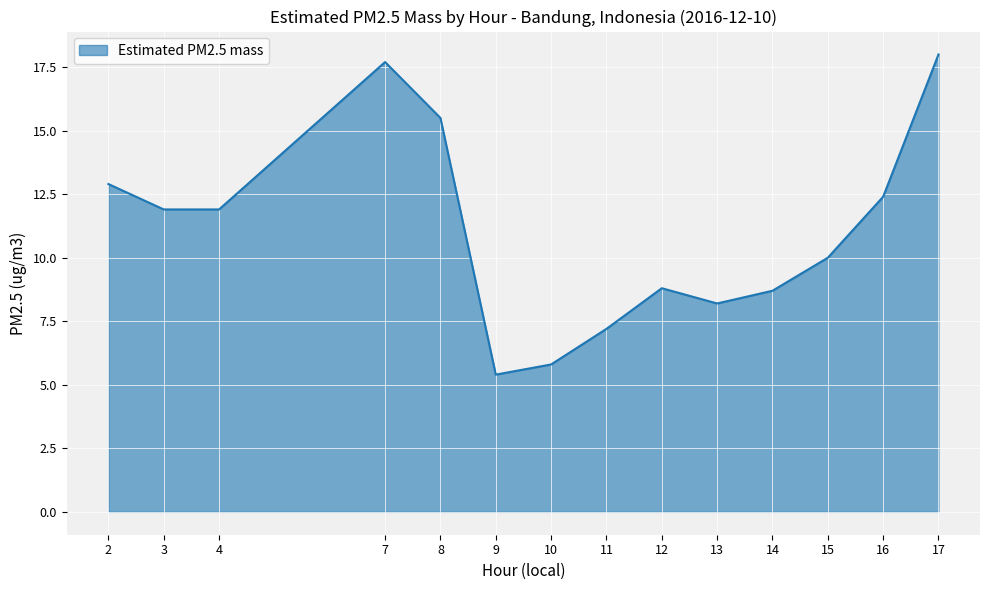

Approximately how many times larger is the value at 14 compared to 15?

0.9